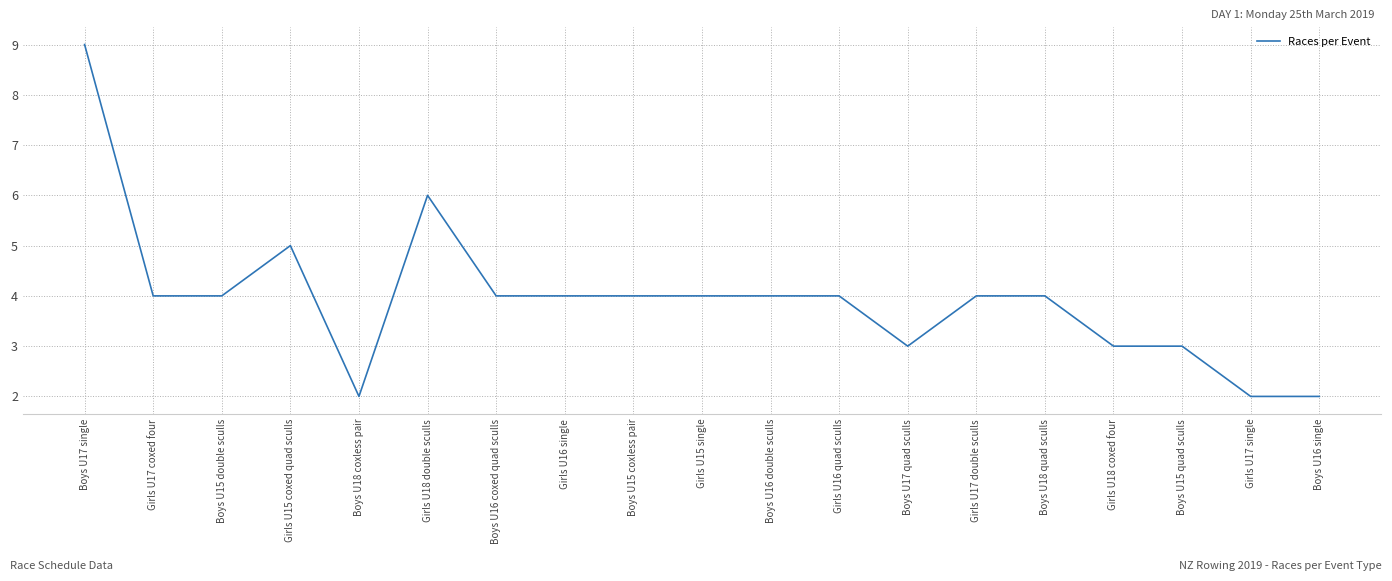

Between Girls U15 single and Boys U18 coxless pair, which is larger?

Girls U15 single